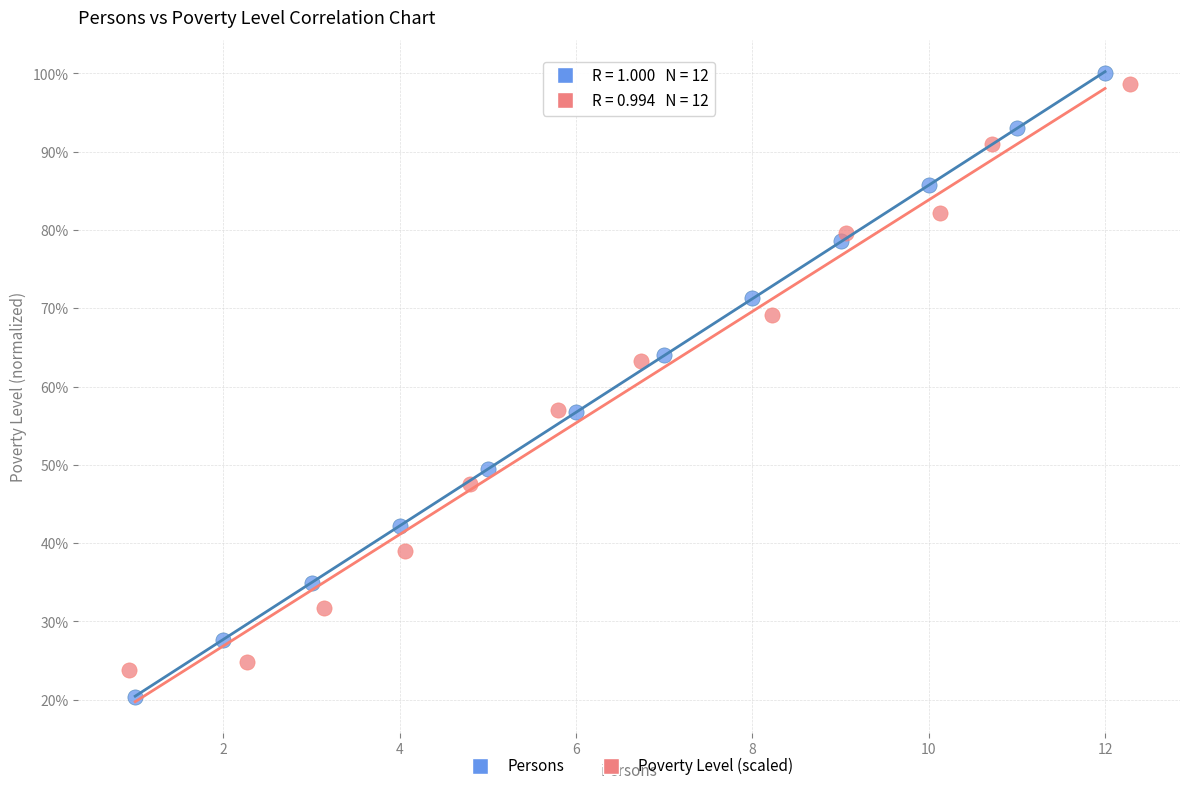

Which series reaches the maximum Y coordinate?

Persons